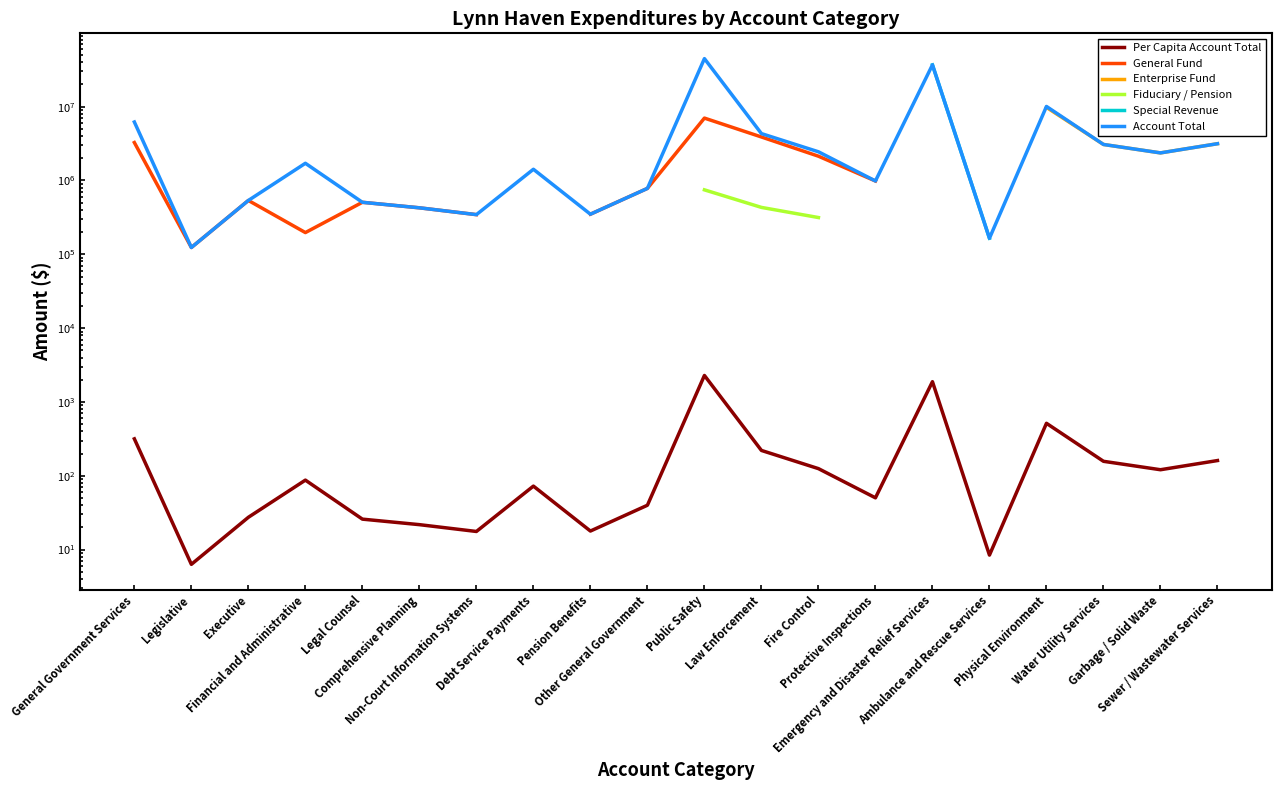

The value of Per Capita Account Total at Financial and Administrative is 87.3. True or false?

True